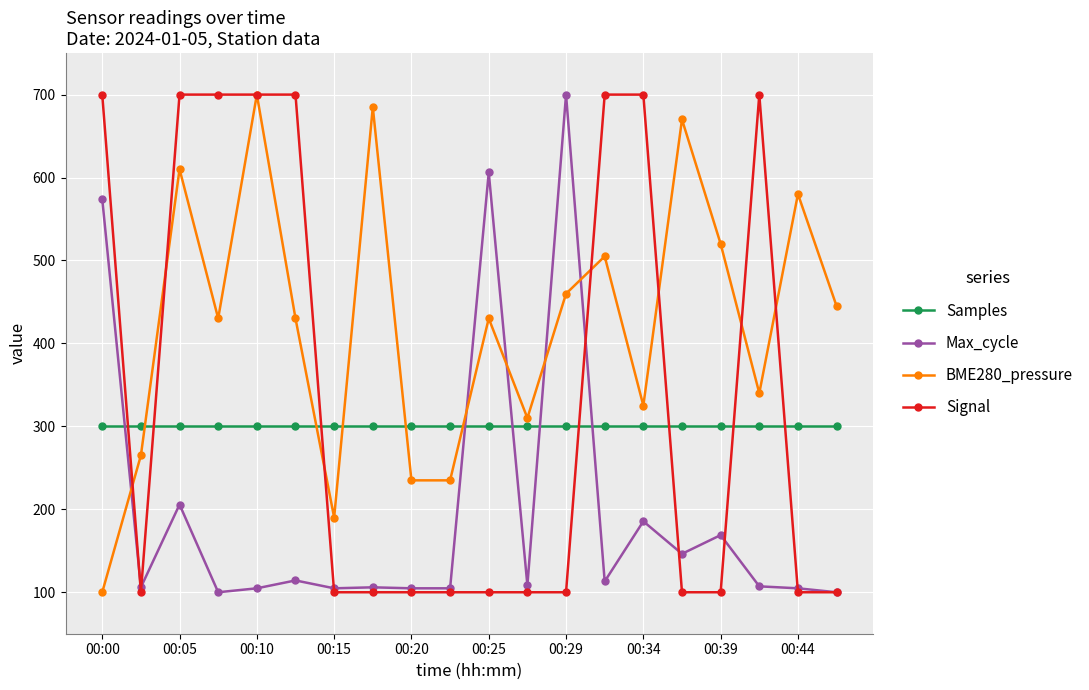

Which series has the largest total across all categories?

BME280_pressure